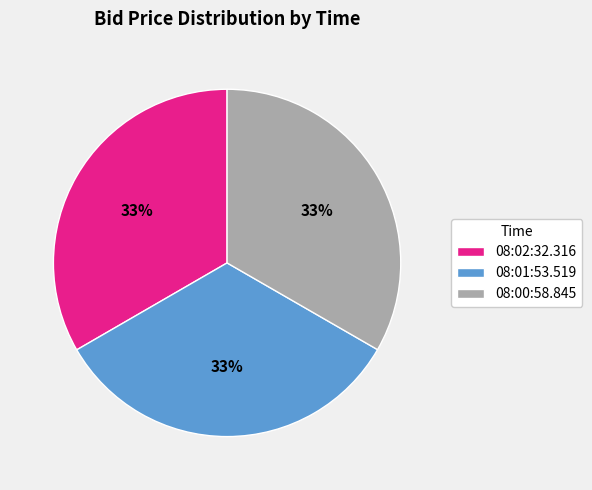

To the nearest percent, what percentage of the pie is 08:00:58.845?

33%